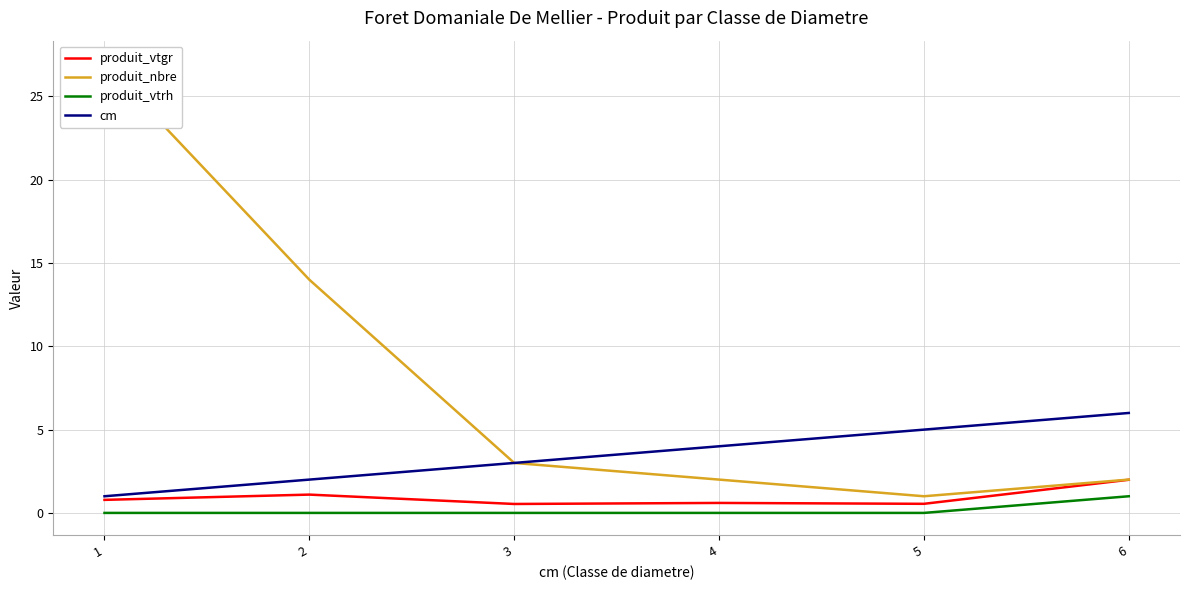

True or false: cm and produit_vtgr cross at least once.

False